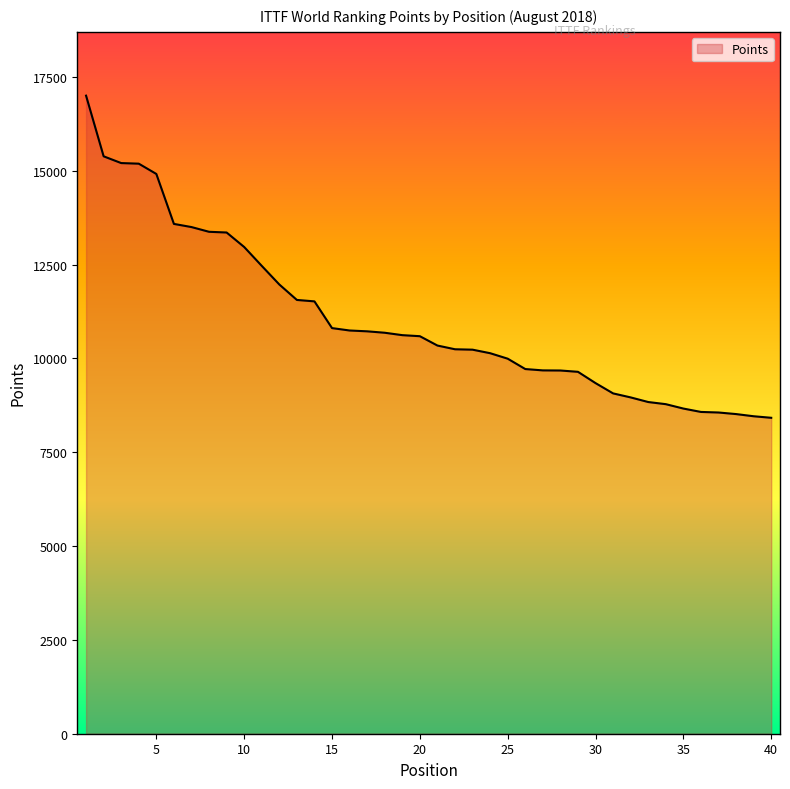

What is the maximum value shown in the chart?

17001